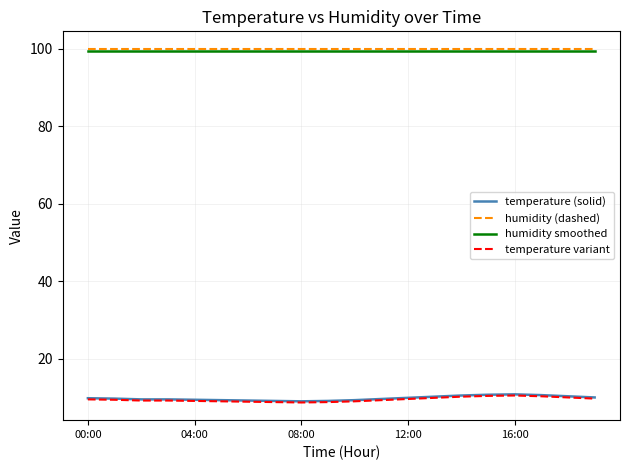

What is the minimum value for humidity smoothed?

99.4